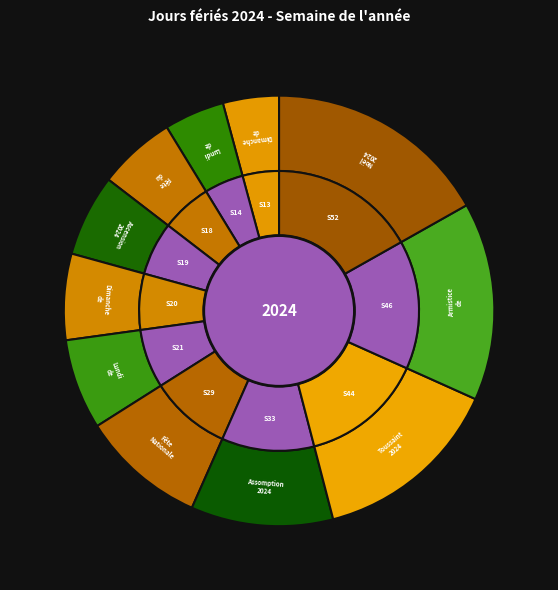

How much of the chart is everything except Noël 2024?

83.2%